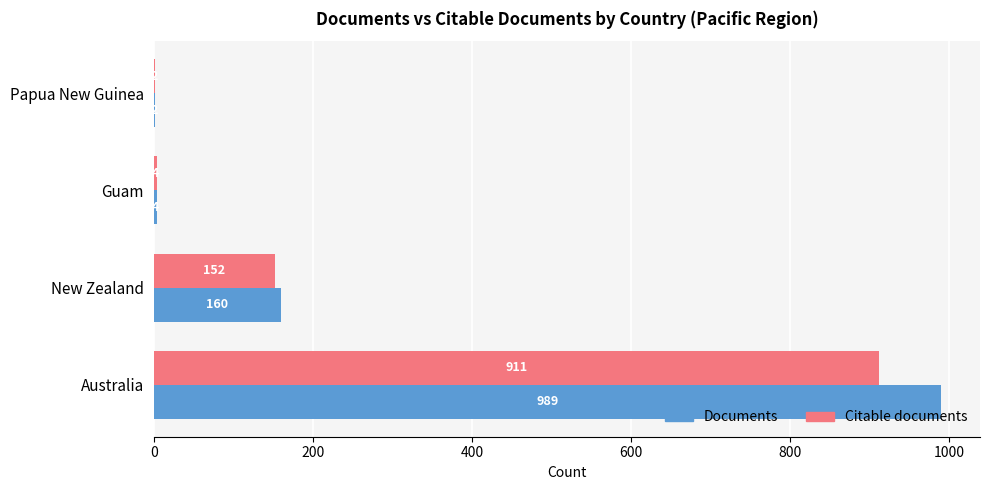

Which series has the largest total across all categories?

Documents